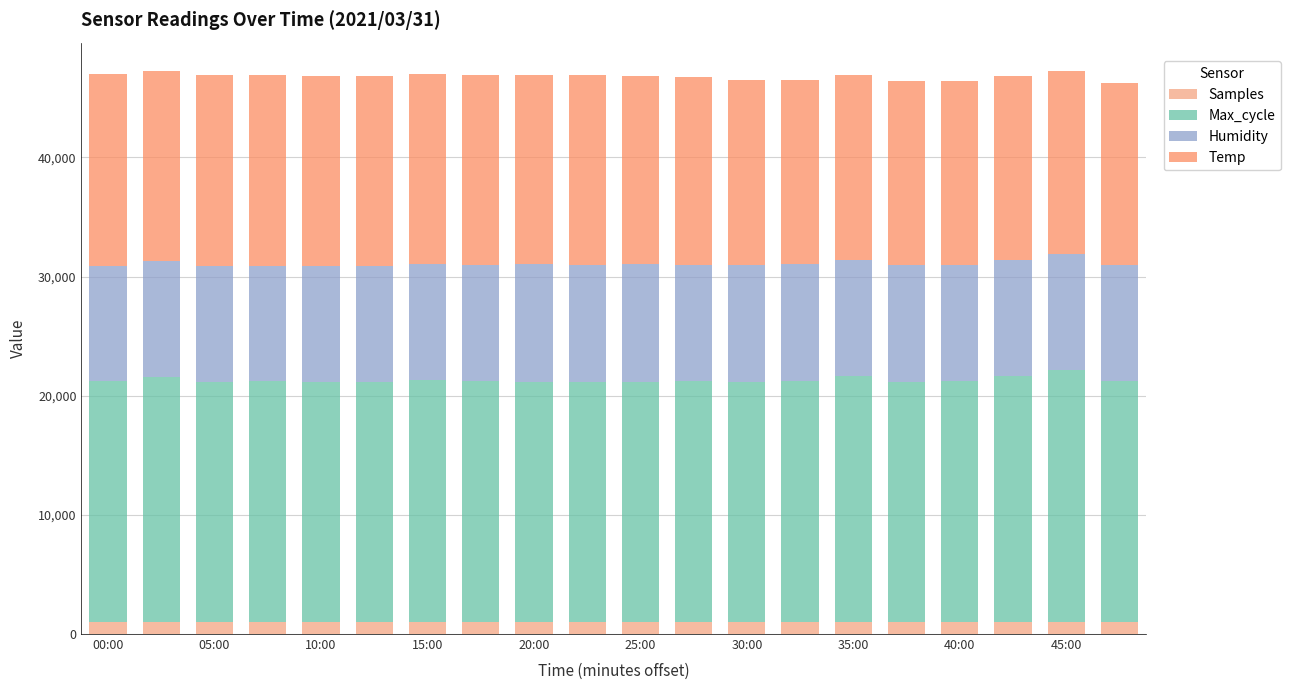

What is the highest value of the Samples series?

1010.9